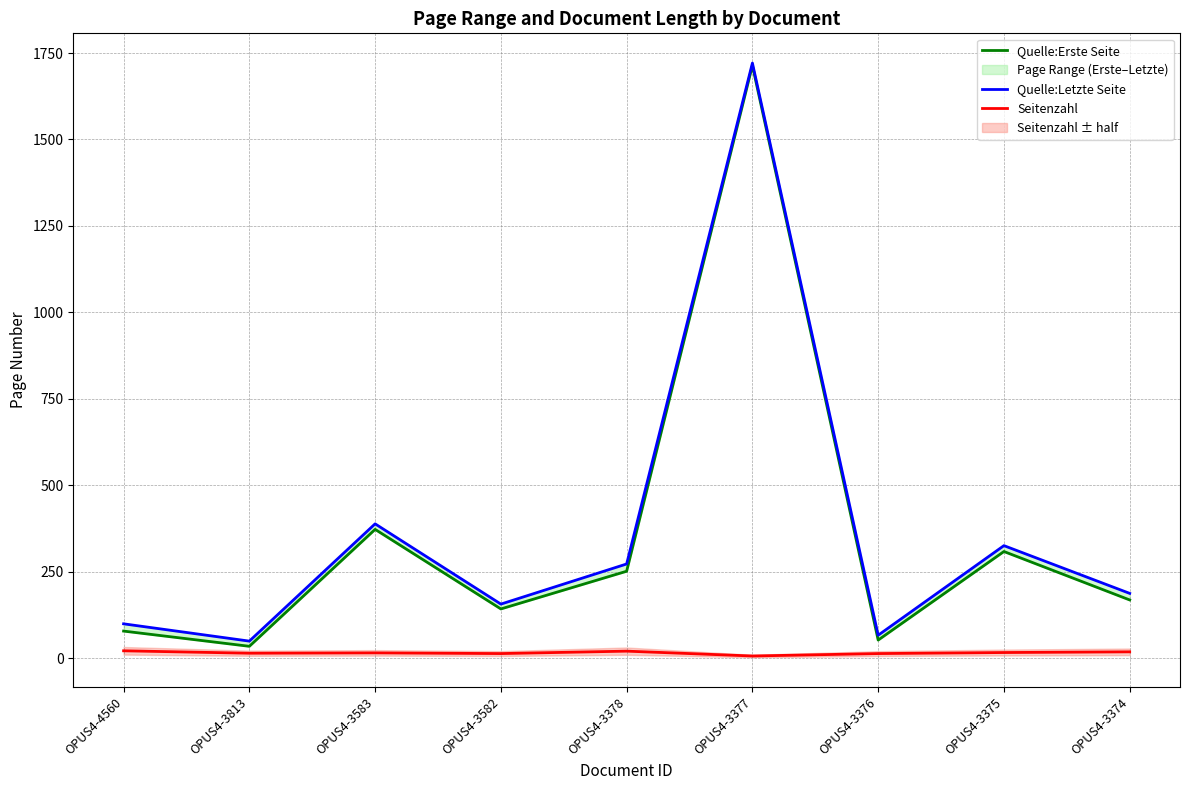

How many values in the Seitenzahl series are below 16?

4